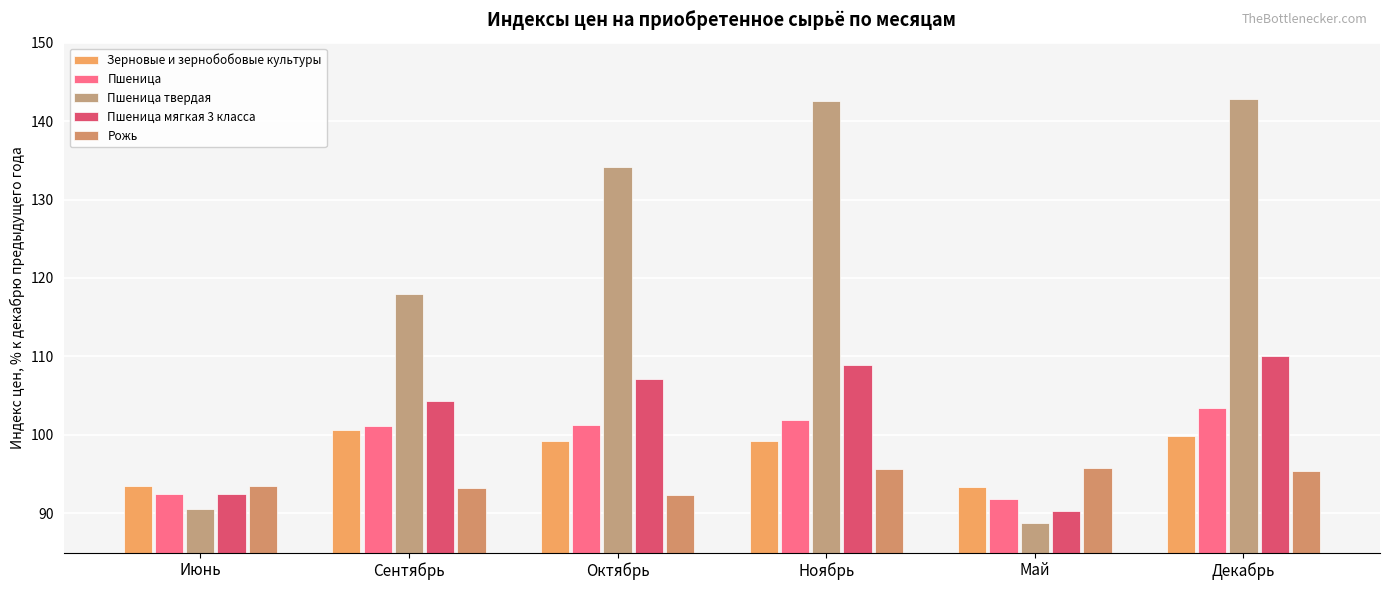

What is the lowest value of the Зерновые и зернобобовые культуры series?

93.3